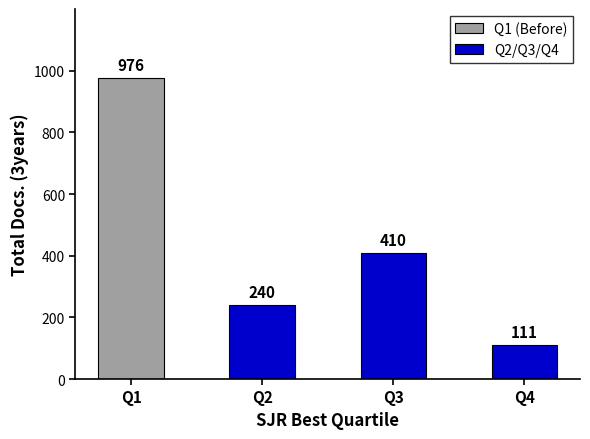

At which label is Q2/Q3/Q4 closest to 260?

Q2